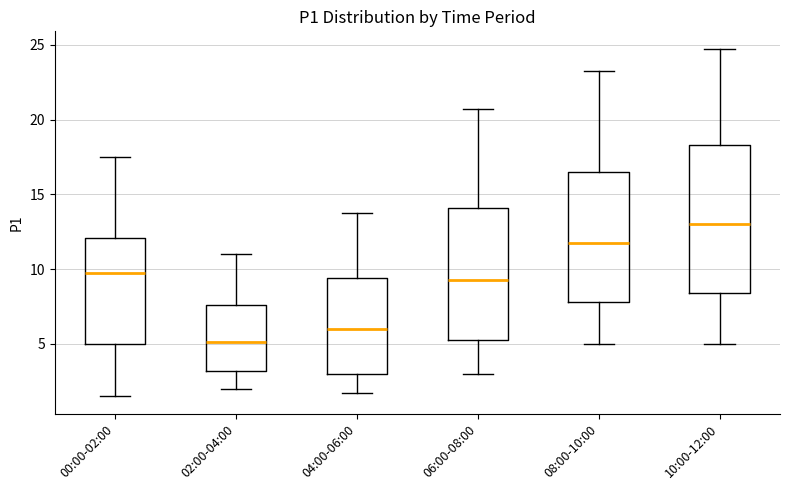

Where is the lower edge of the box for 00:00-02:00 on the y-axis? The values are not printed on the chart, so give them approximately, as read against the axis.

5.0